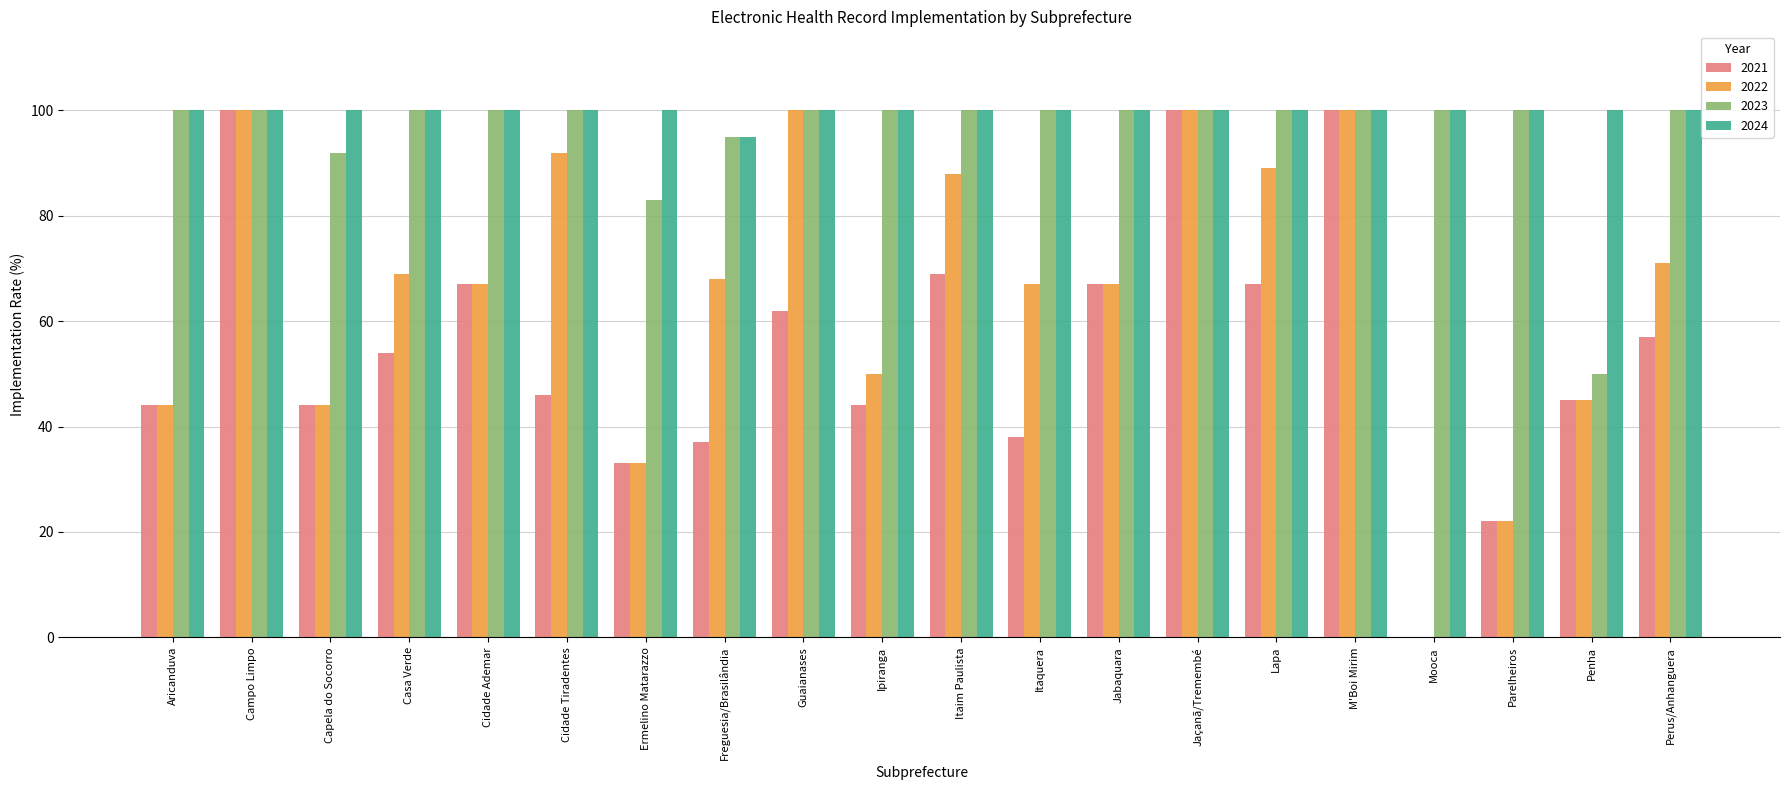

Which series has the largest total across all categories?

2024